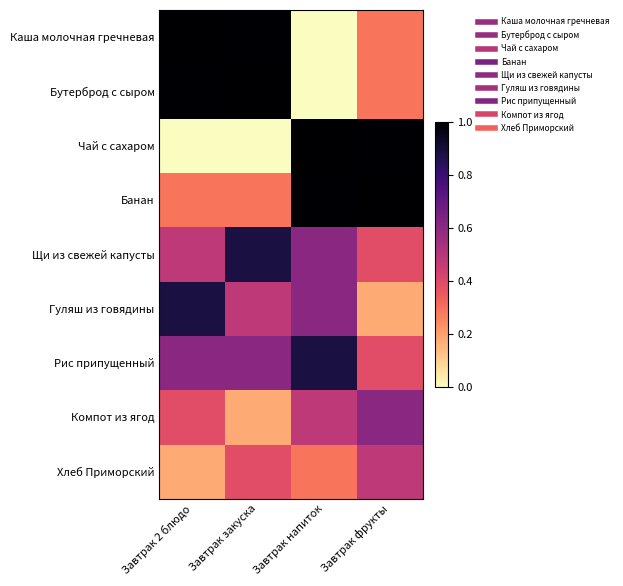

What is the total value across all series at Завтрак фрукты?

1106.5